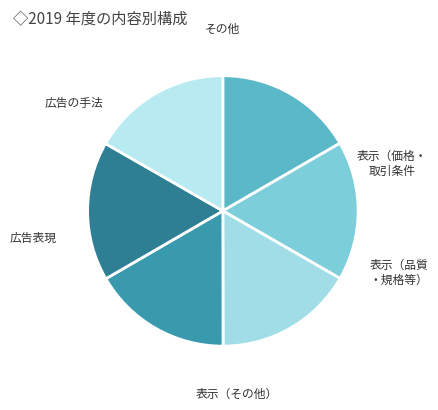

Count the number of slices in the pie.

6